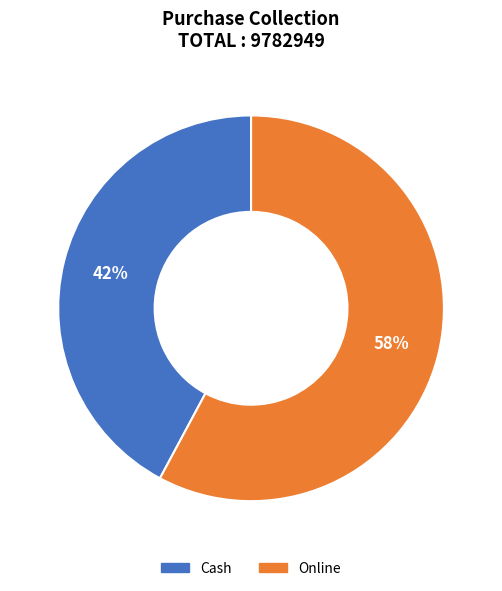

To the nearest percent, what is the difference between the Online and Cash slice percentages?

16%